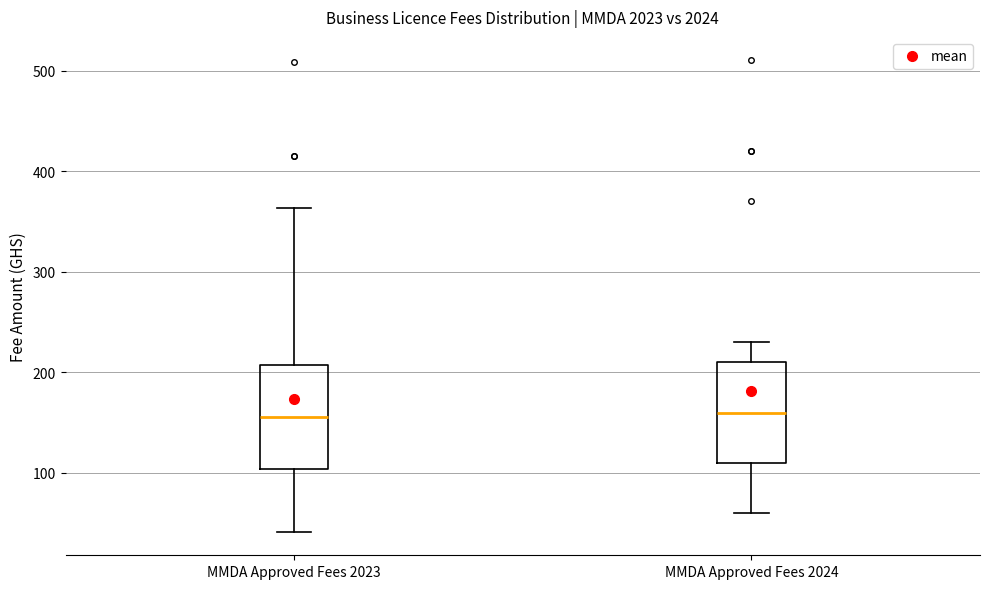

Reading left to right, read every box against the y-axis: the position of its median line, the range the box covers, and the ends of its whiskers. The values are not printed on the chart, so give them approximately, as read against the axis.

MMDA Approved Fees 2023: median 160, box 100 to 210, whiskers 40 to 360
MMDA Approved Fees 2024: median 160, box 110 to 210, whiskers 60 to 230